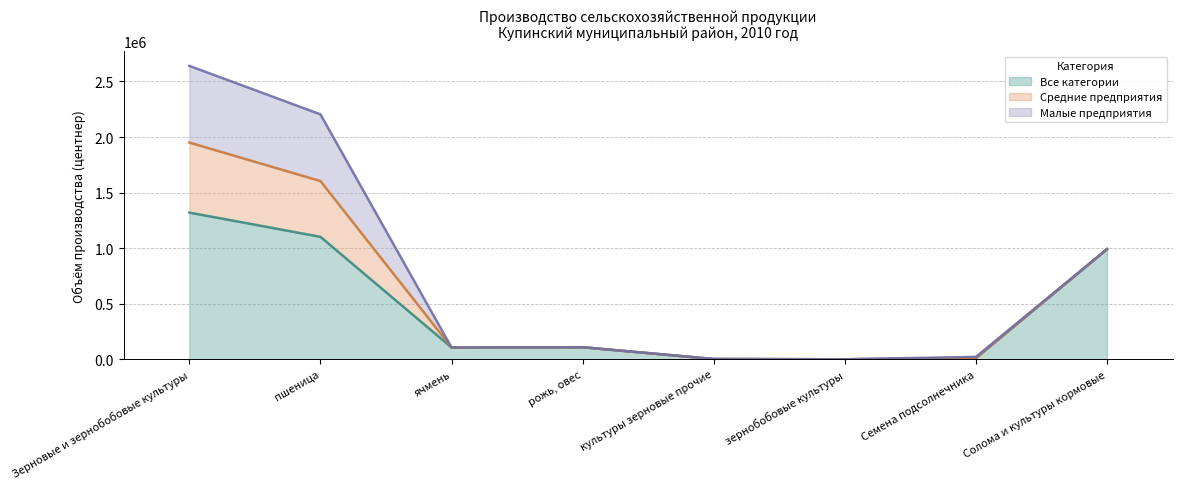

What are all the series names shown in the legend?

Все категории, Средние предприятия, Малые предприятия